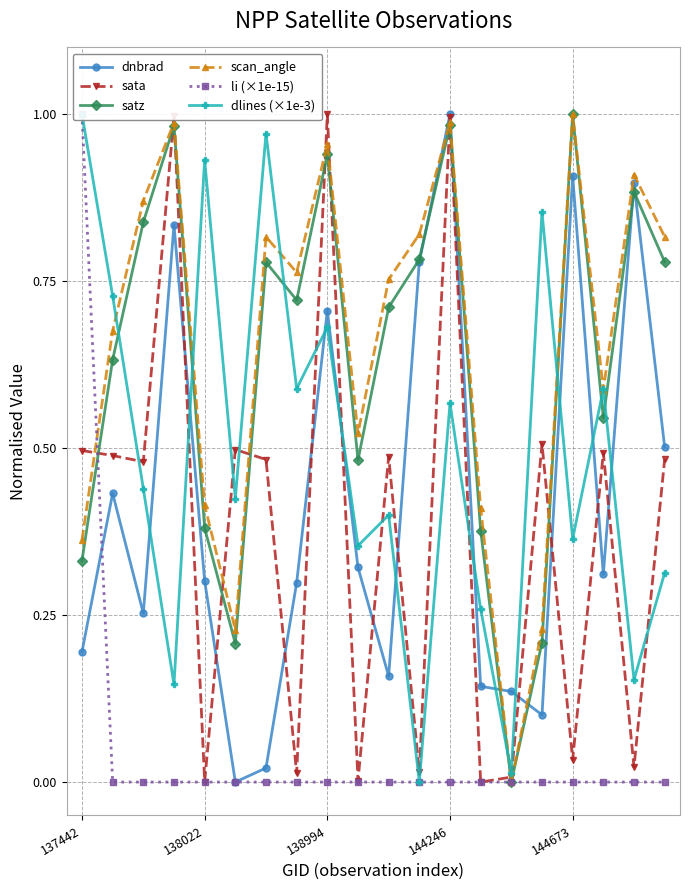

What is the label of the 2nd point from the right?

18